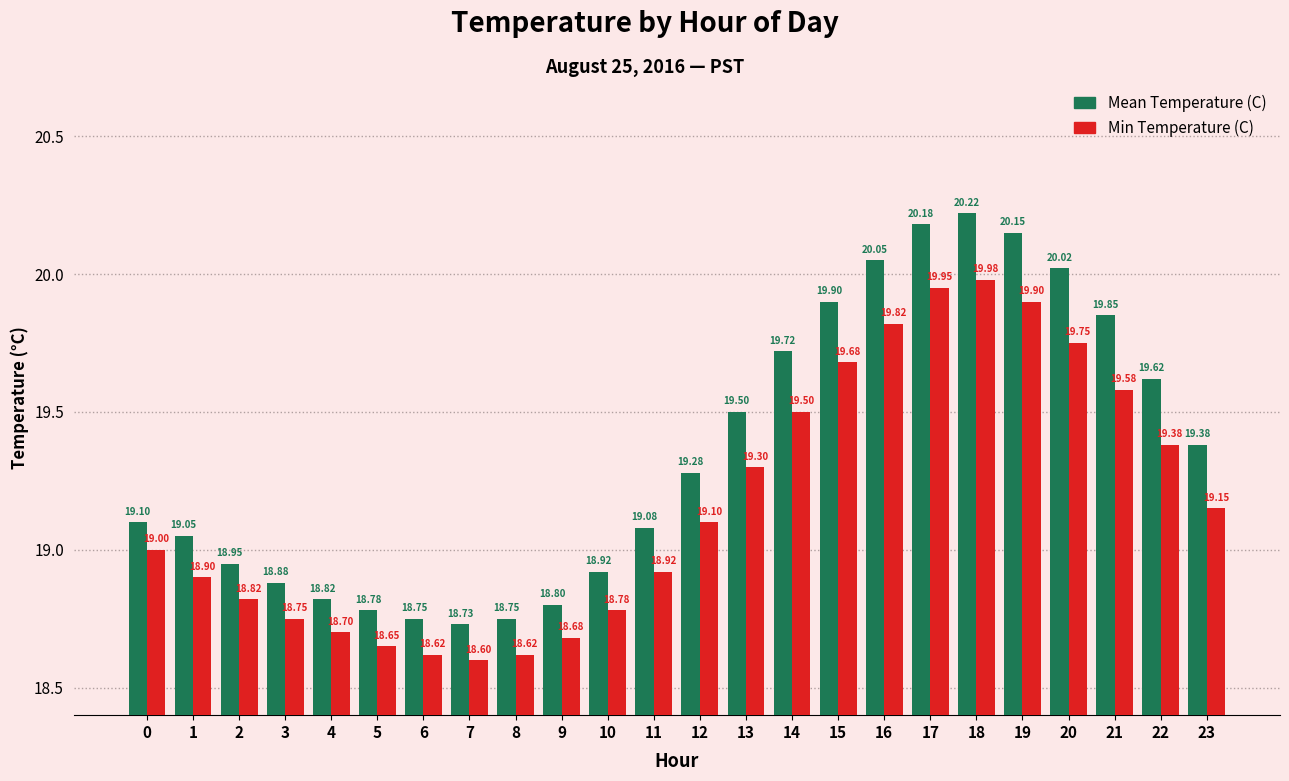

What is the smallest value displayed?

18.6